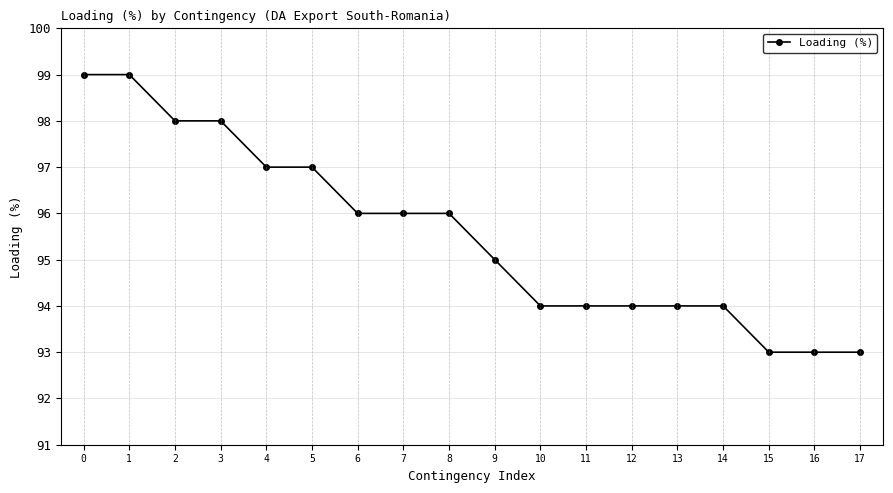

Read the value at 0.

99